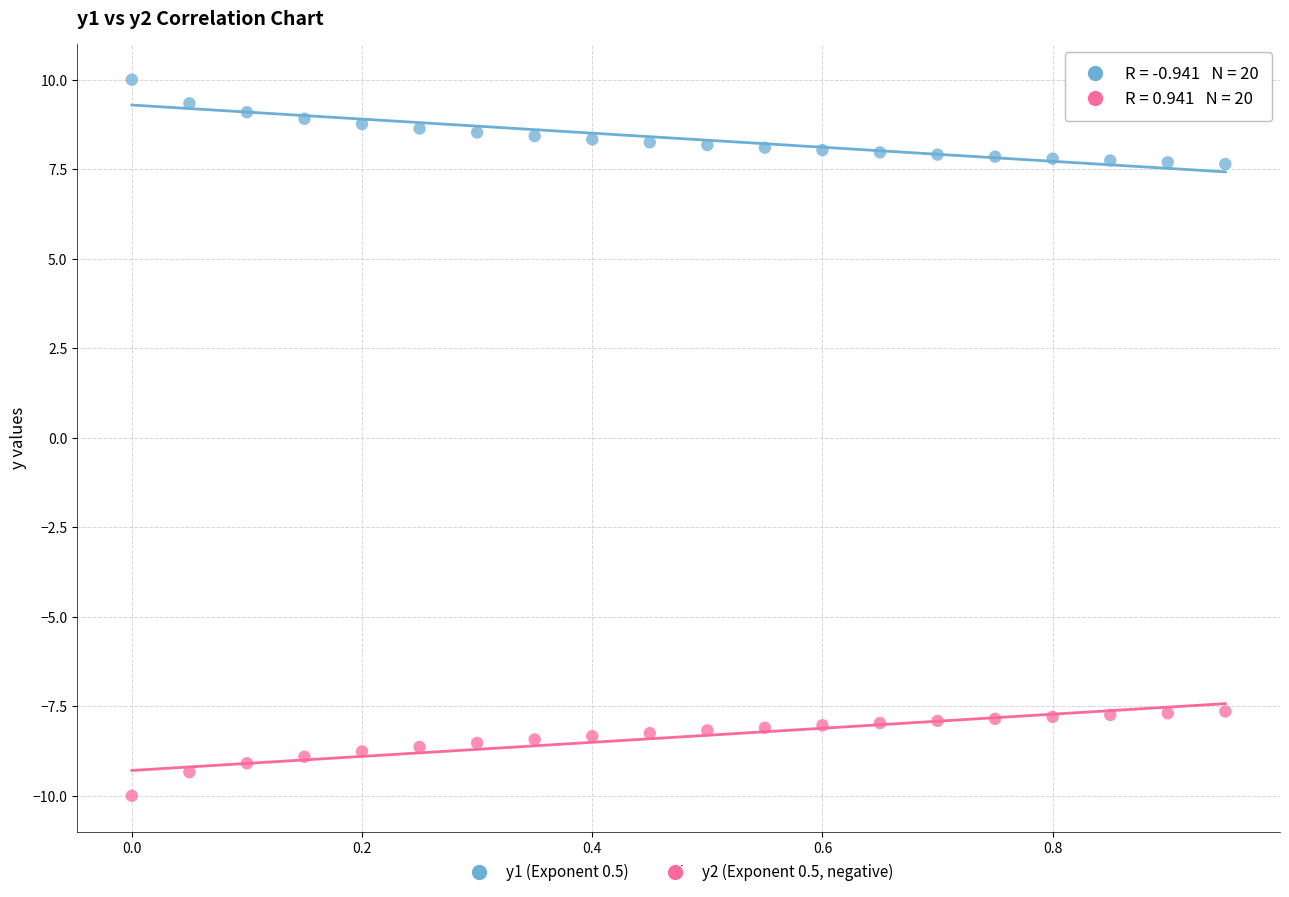

Which series contains the highest Y value?

y1 (Exponent 0.5)